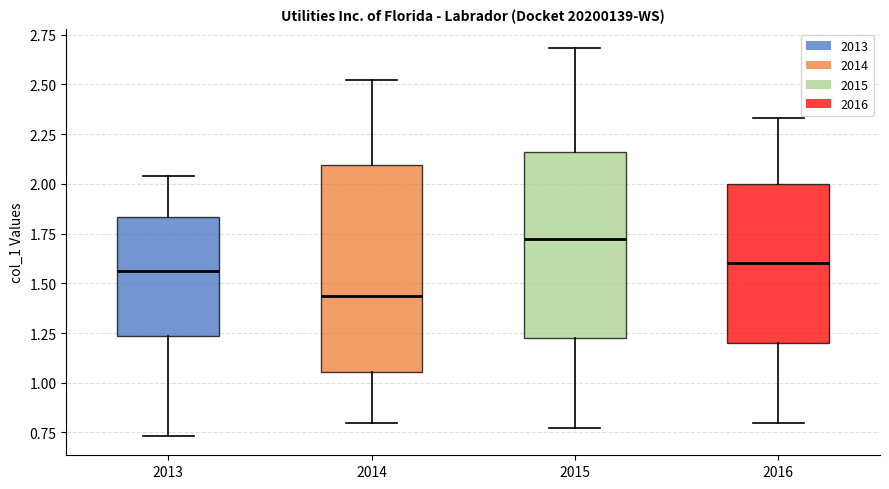

Reading left to right, read every box against the y-axis: the position of its median line, the range the box covers, and the ends of its whiskers. The values are not printed on the chart, so give them approximately, as read against the axis.

2013: median 1.55, box 1.25 to 1.85, whiskers 0.75 to 2.05
2014: median 1.45, box 1.05 to 2.10, whiskers 0.80 to 2.50
2015: median 1.70, box 1.20 to 2.15, whiskers 0.75 to 2.70
2016: median 1.60, box 1.20 to 2.00, whiskers 0.80 to 2.35